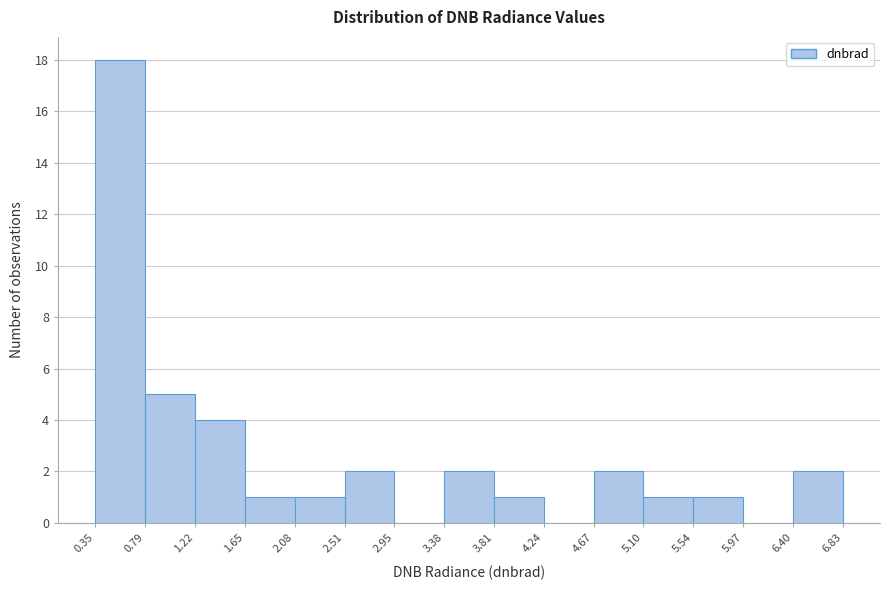

Reading left to right, transcribe this chart: for each bar, give the range it covers on the x-axis and its height. The values are not printed on the chart, so give them approximately, as read against the axis.

0.35 to 0.79: 18
0.79 to 1.22: 5
1.22 to 1.65: 4
1.65 to 2.08: 1
2.08 to 2.51: 1
2.51 to 2.95: 2
2.95 to 3.38: 0
3.38 to 3.81: 2
3.81 to 4.24: 1
4.24 to 4.67: 0
4.67 to 5.10: 2
5.10 to 5.54: 1
5.54 to 5.97: 1
5.97 to 6.40: 0
6.40 to 6.83: 2